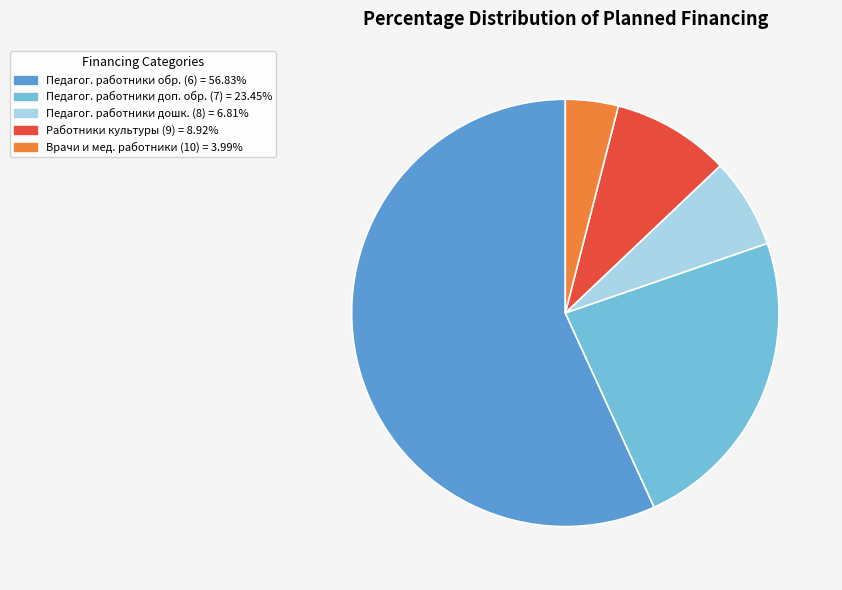

Is there any slice that represents more than half of the pie?

Yes